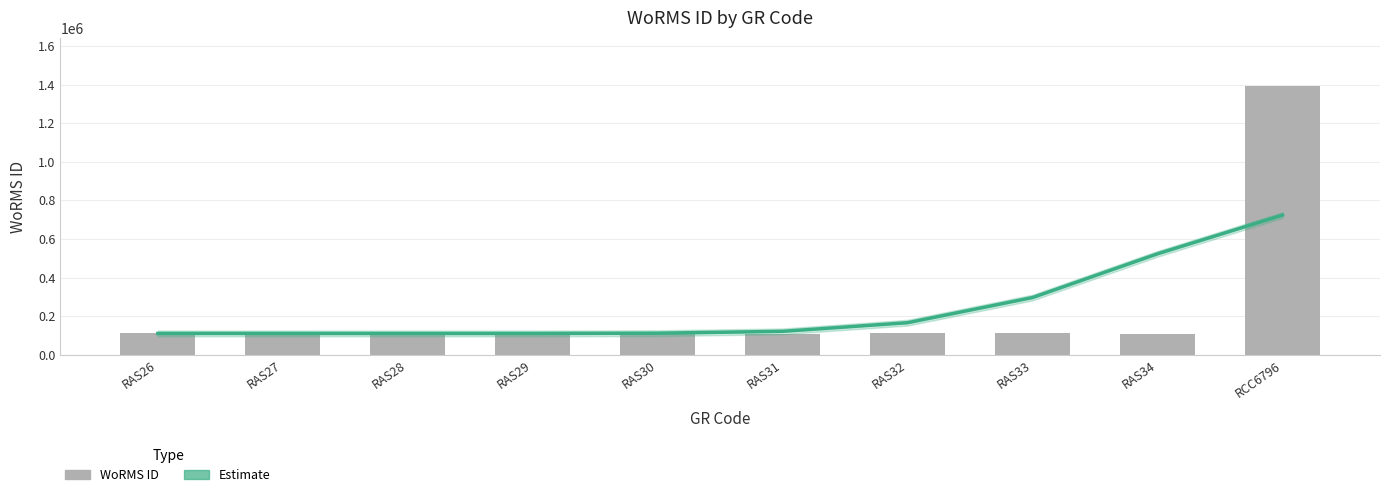

What is the sum of all Estimate values?

2392629.0